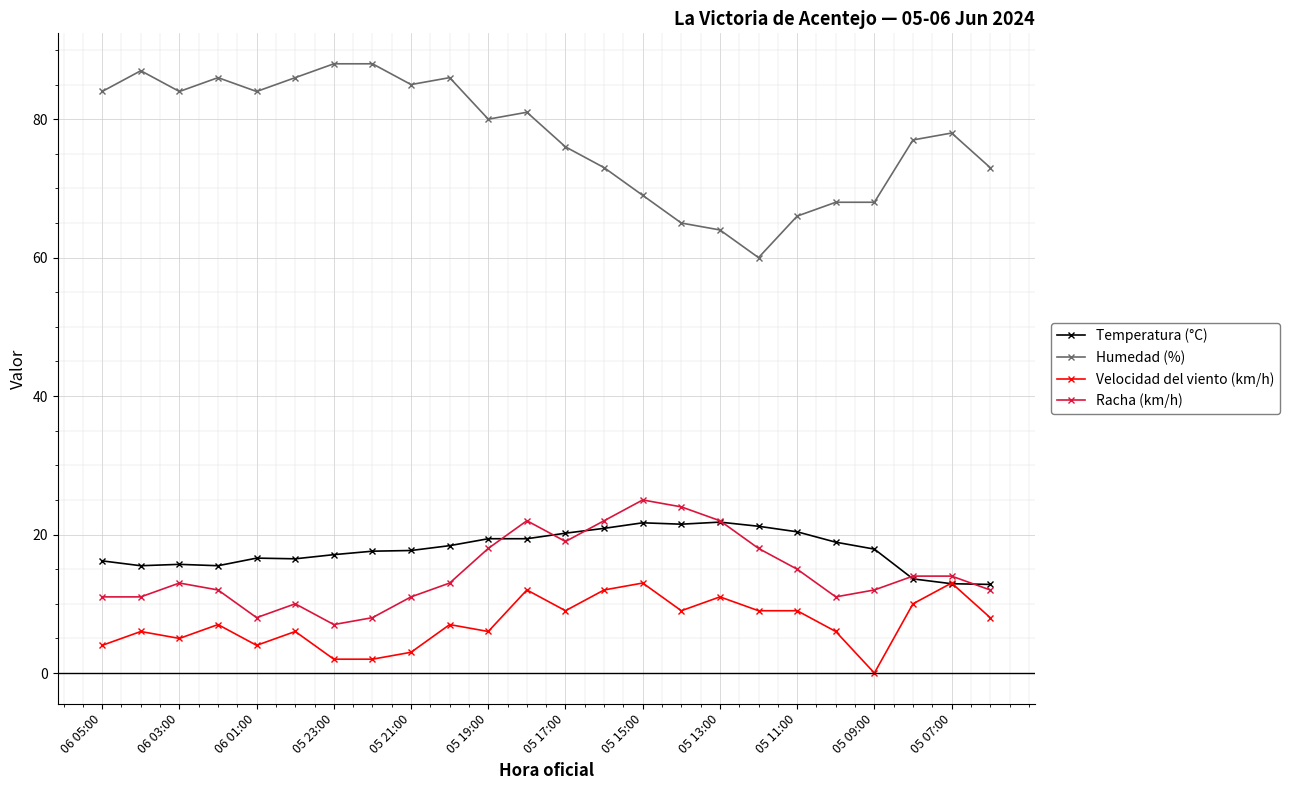

Which series has the largest range (max minus min)?

Humedad (%)